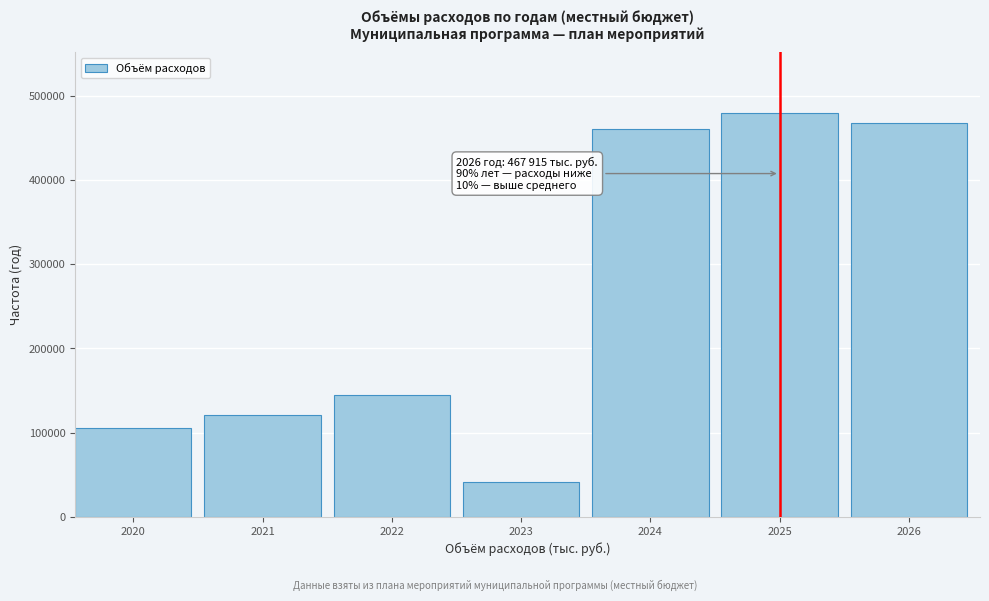

Reading left to right, extract all data points from this chart.

106000	121000	145000	41000	461000	479440	467915